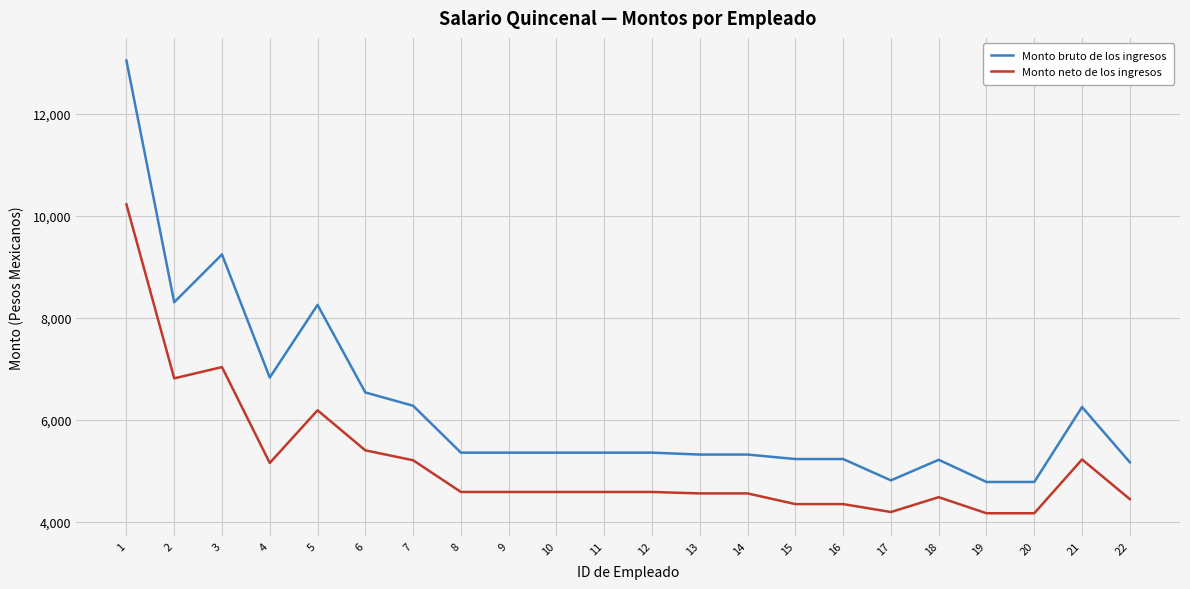

What is the sum of the Monto neto de los ingresos values at 1 and 21?

15445.5